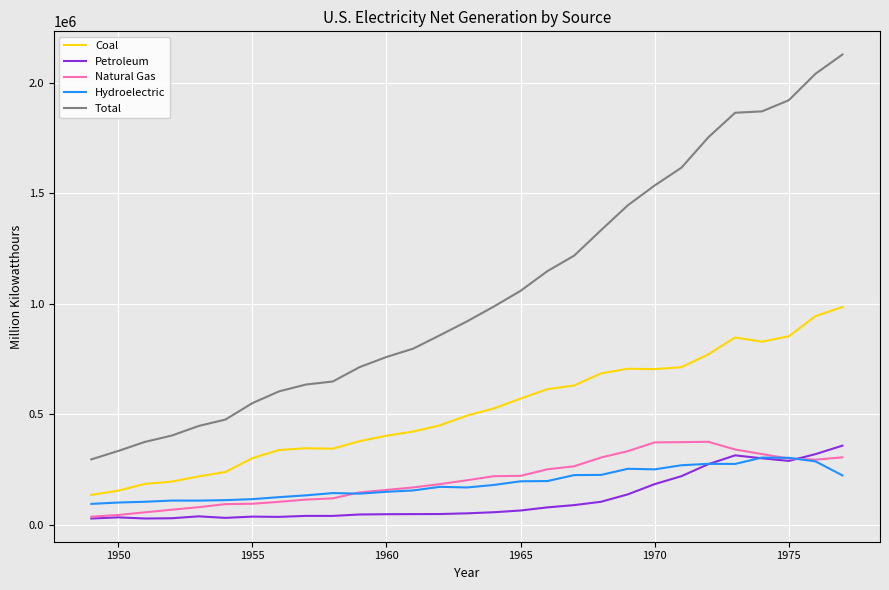

What is the smallest value displayed?

28547.2